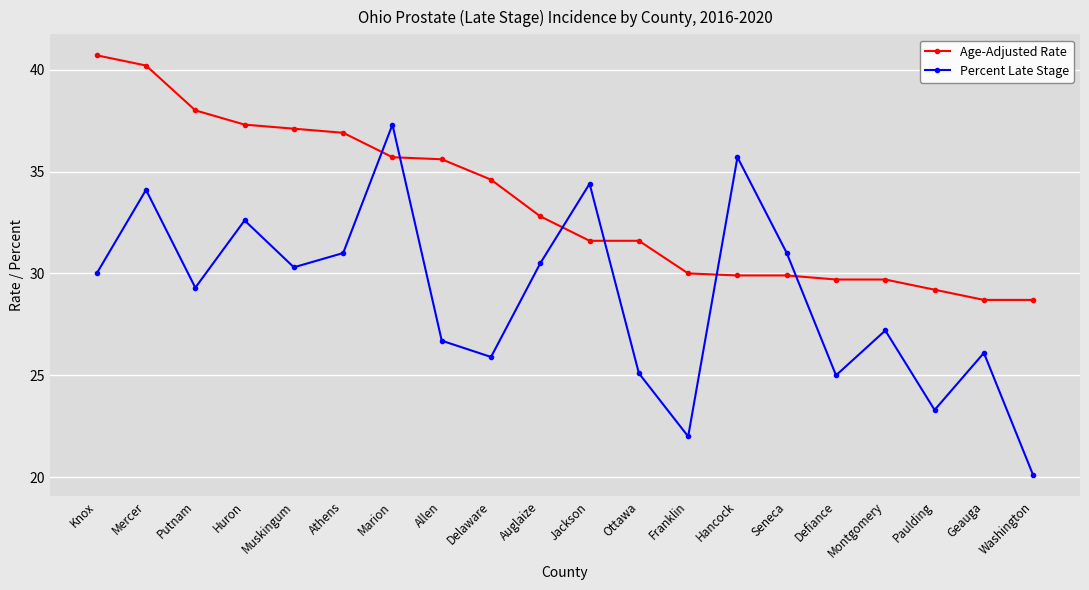

What are all the series names shown in the legend?

Age-Adjusted Rate, Percent Late Stage